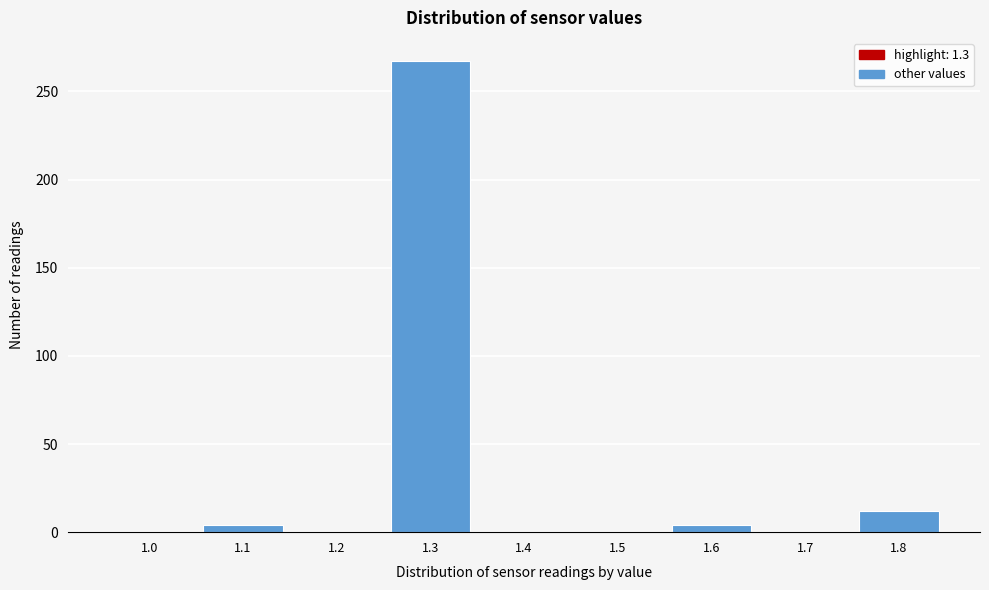

Reading left to right, list all the values displayed in this chart.

1.0=0	1.1=4	1.2=0	1.3=267	1.4=0	1.5=0	1.6=4	1.7=0	1.8=12